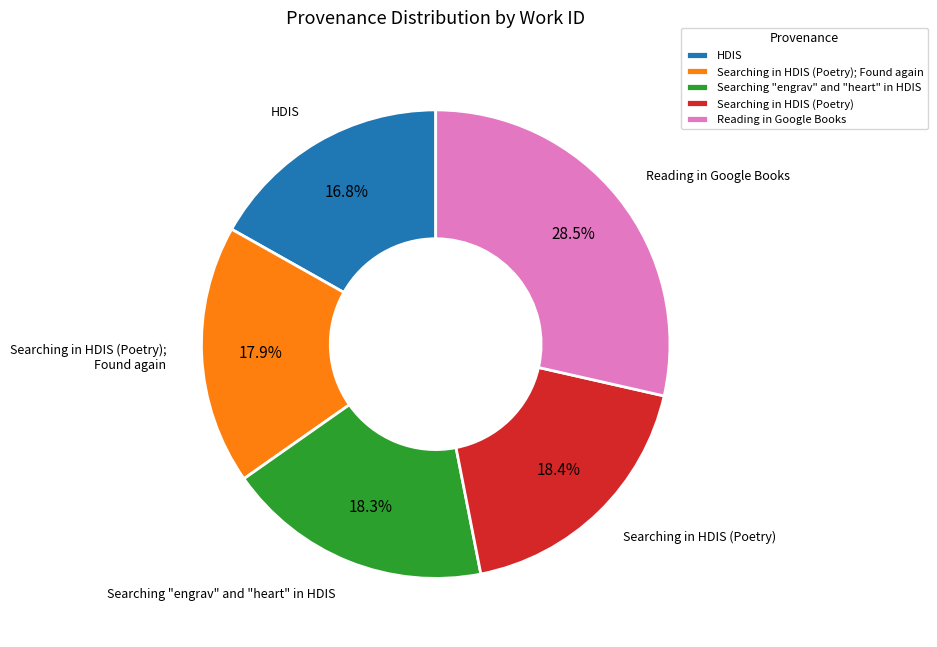

How many segments does this pie chart have?

5